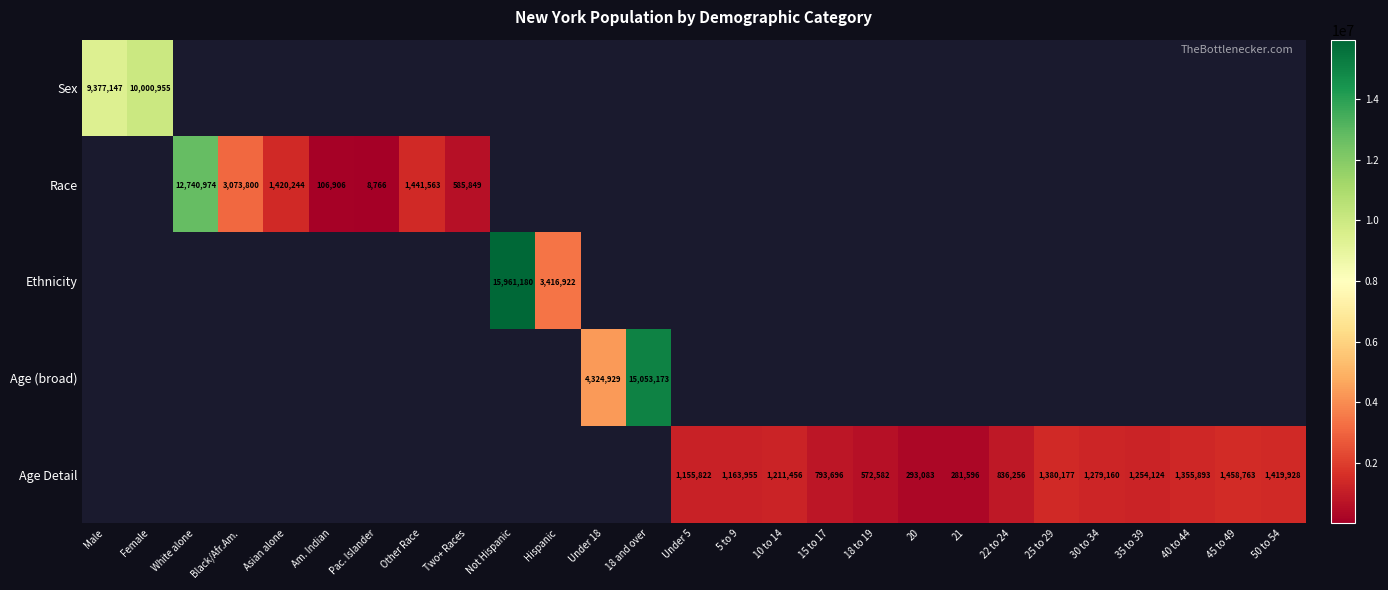

Is it true that Age Detail equals 1173927 at 22 to 24?

False